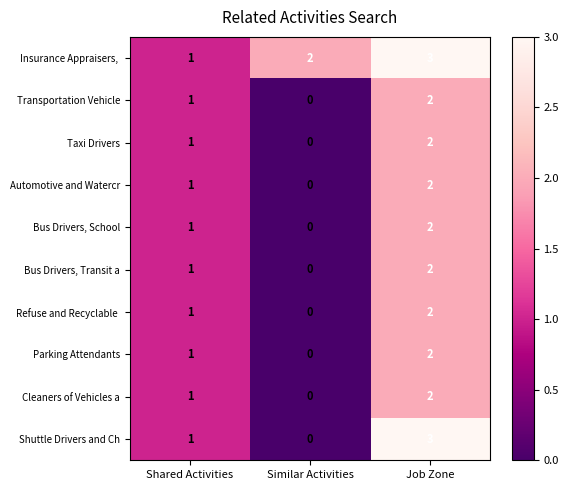

Count the Cleaners of Vehicles a values in the range 0 to 2.

3